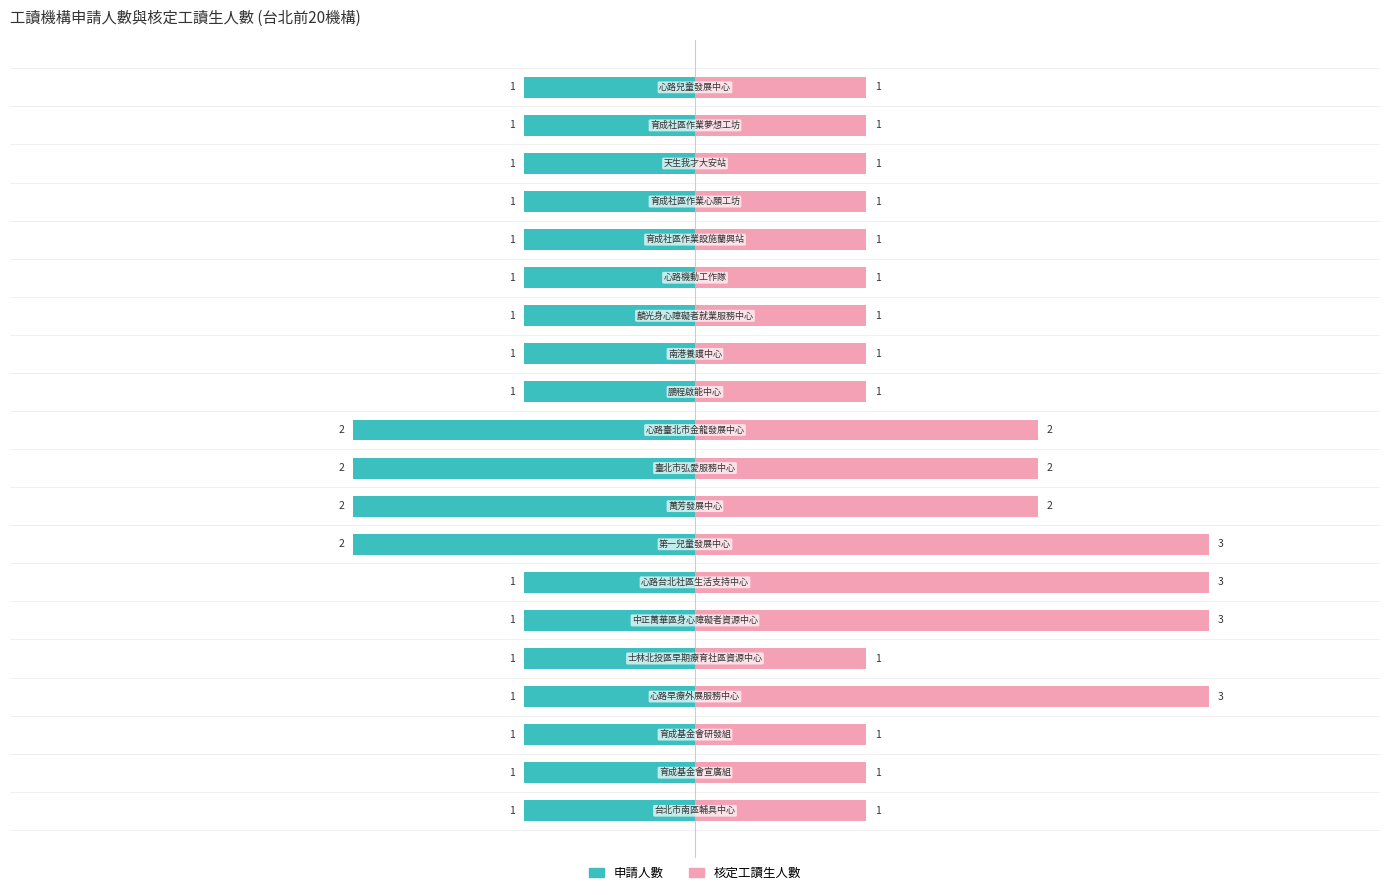

The value of 核定工讀生人數 at 16 is 0. True or false?

False